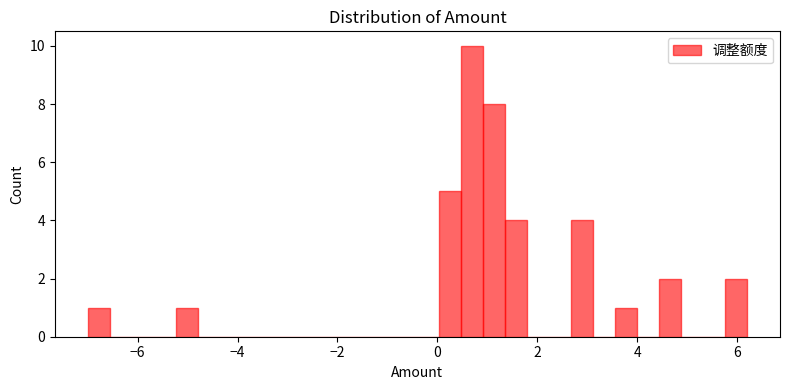

Read against the x-axis, roughly where is the centre of the tallest bar?

0.8